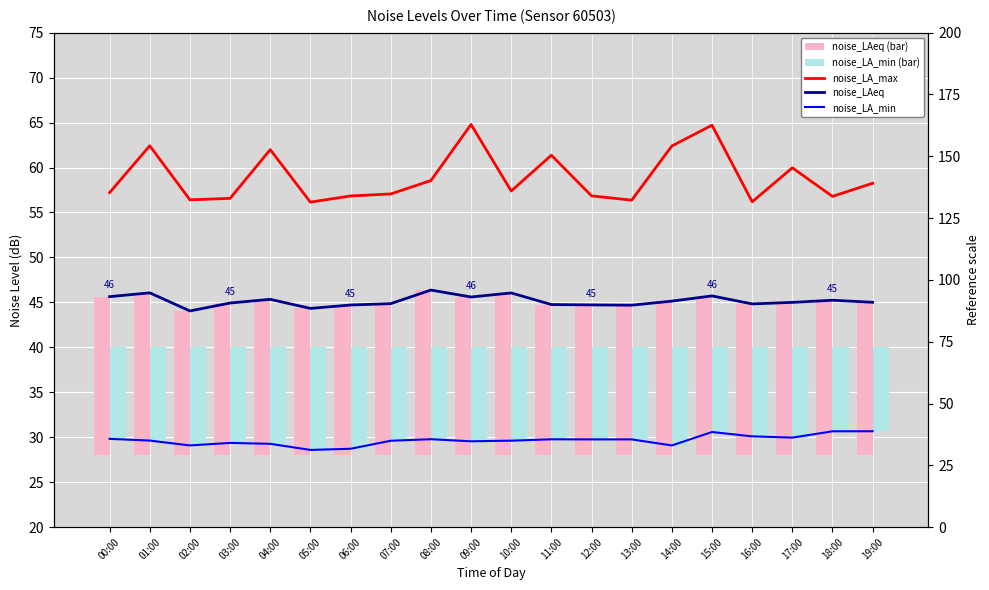

What are all the series names shown in the legend?

noise_LA_max, noise_LAeq, noise_LA_min, noise_LAeq (bar), noise_LA_min (bar)